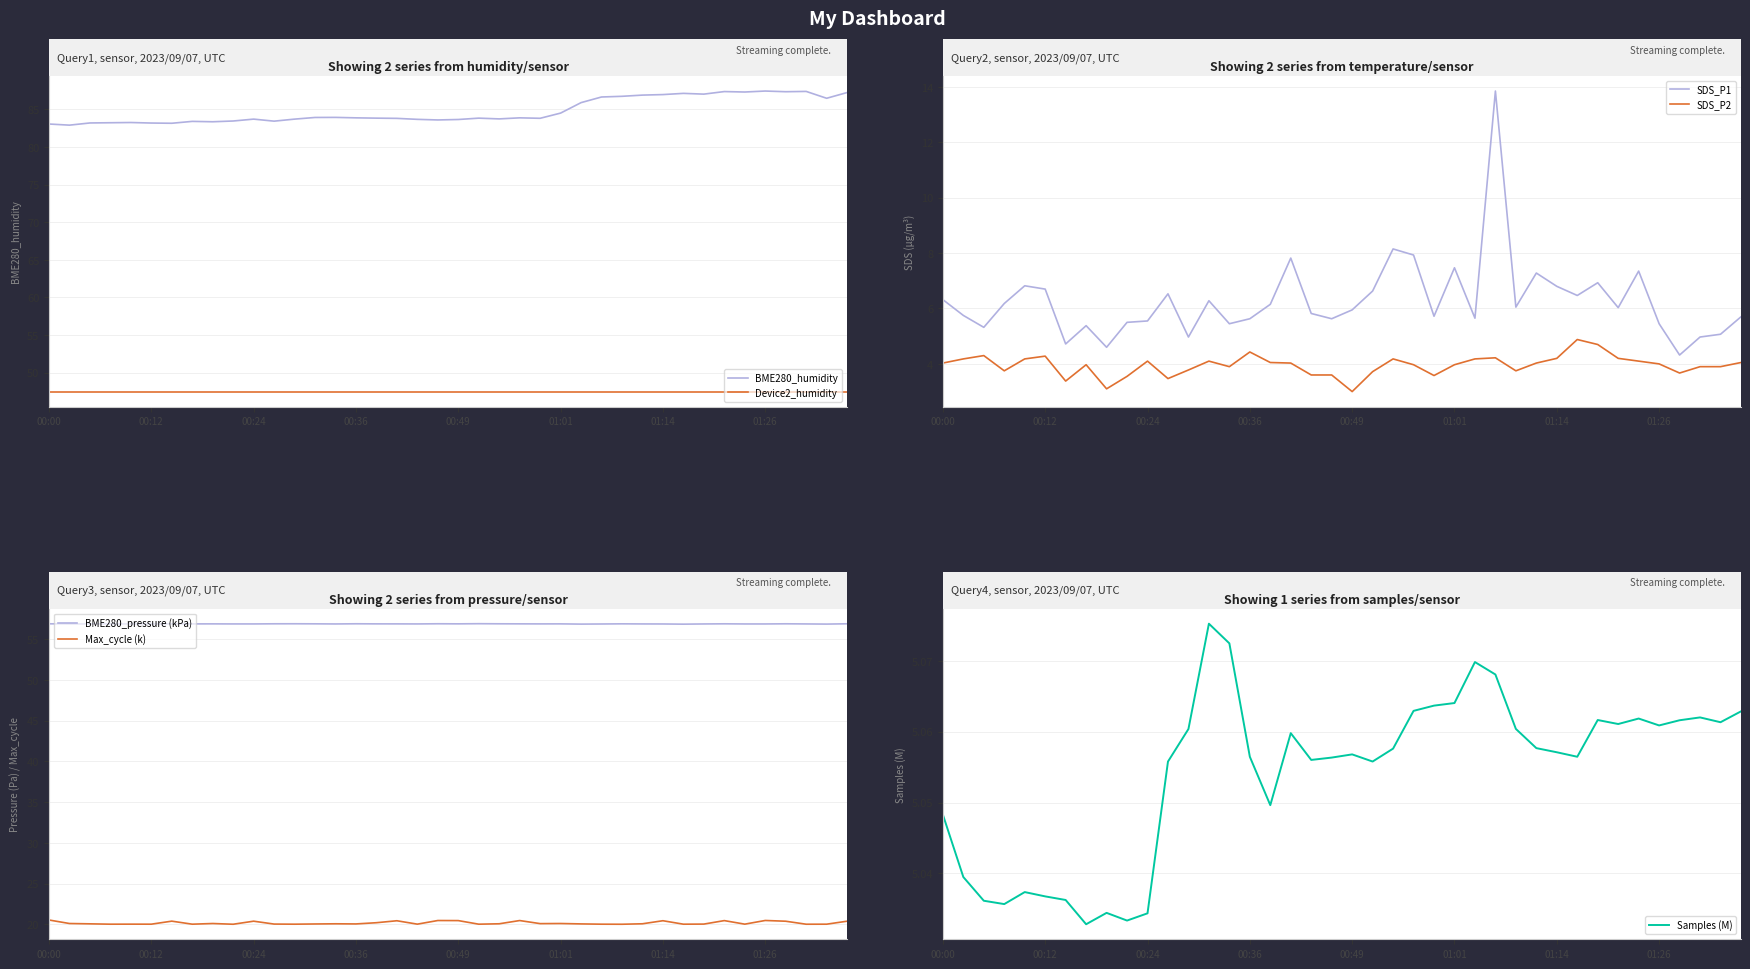

What is the highest value of the SDS_P2 series?

4.9